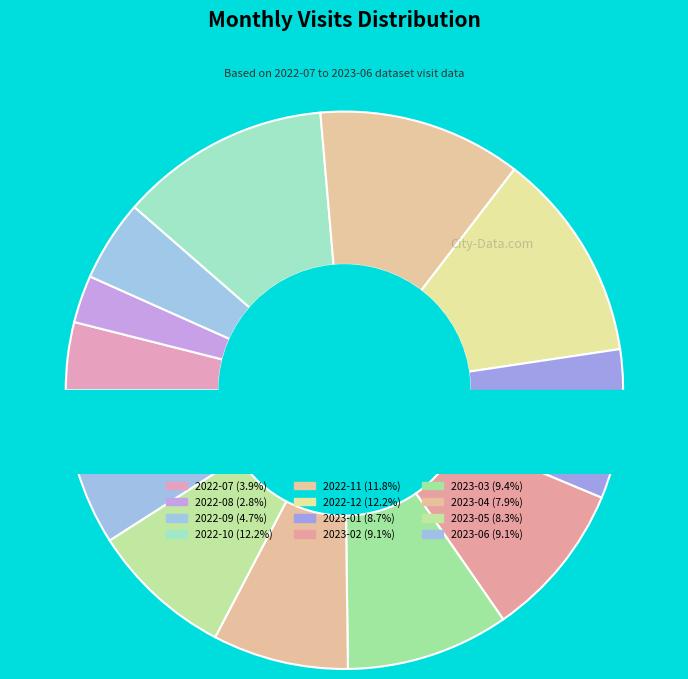

Which category has the biggest portion of the pie?

2022-10